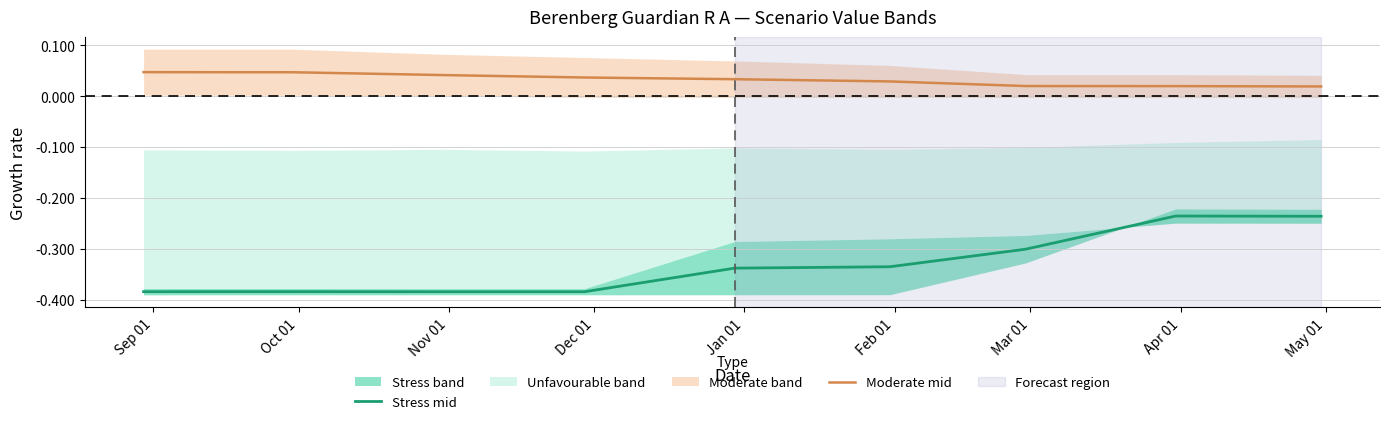

True or false: Stress mid and Moderate mid intersect in this chart.

False